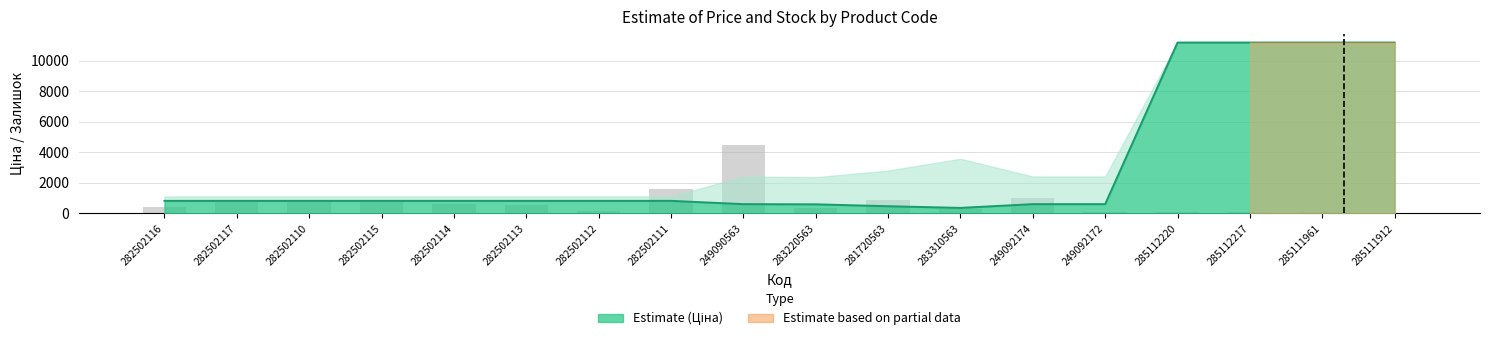

What is the sum of the values at 282502110 and 282502117?

1654.0